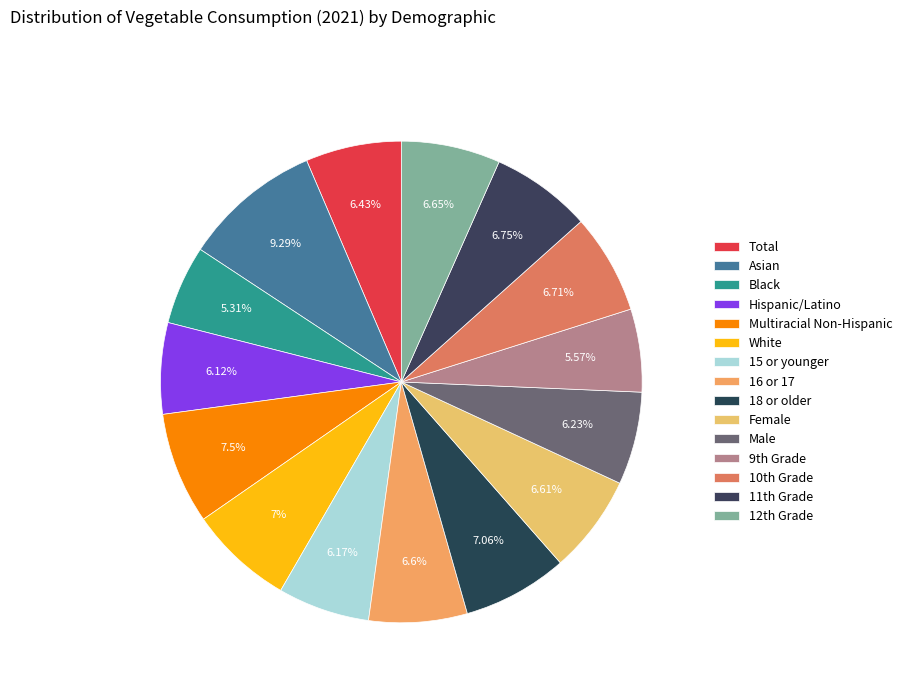

Rank the categories by value from lowest to highest.

Black, 9th Grade, Hispanic/Latino, 15 or younger, Male, Total, 16 or 17, Female, 12th Grade, 10th Grade, 11th Grade, White, 18 or older, Multiracial Non-Hispanic, Asian